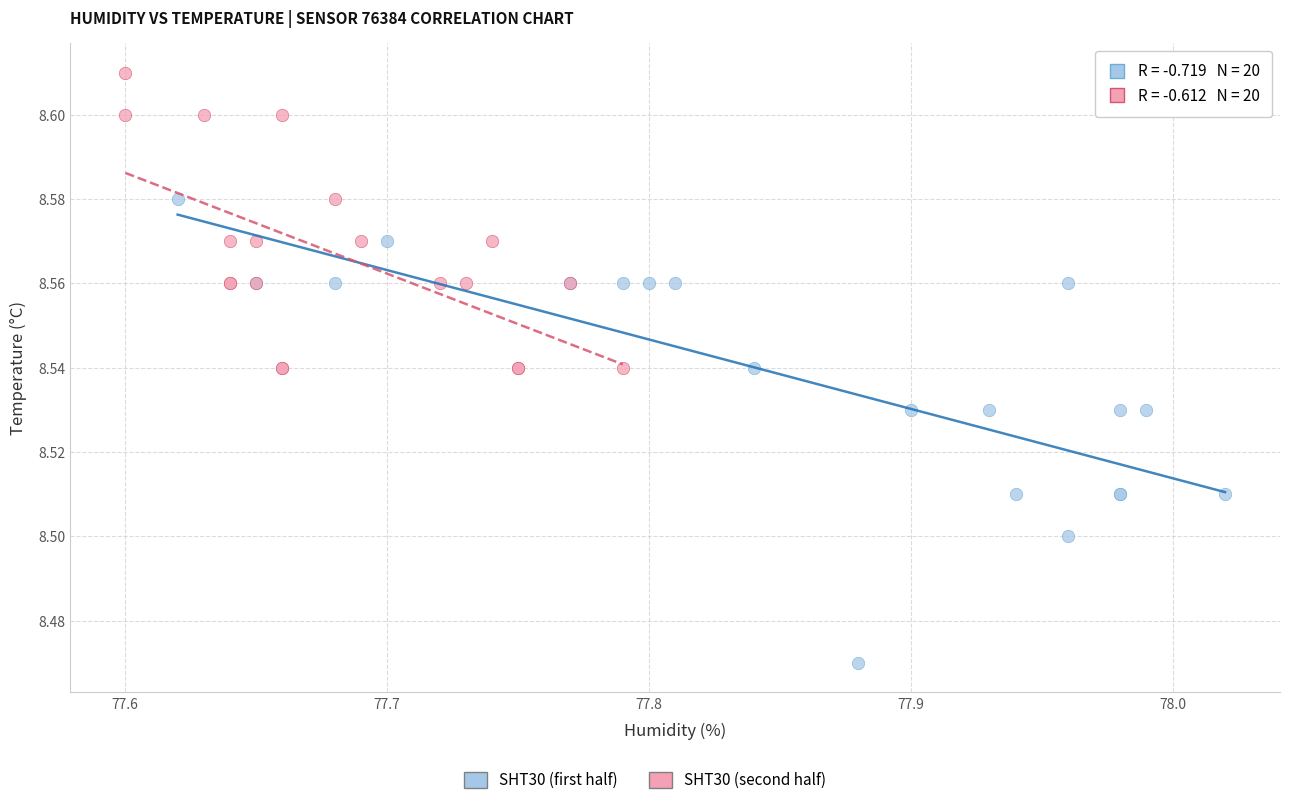

Which series has the widest spread of Y values?

SHT30 (first half)